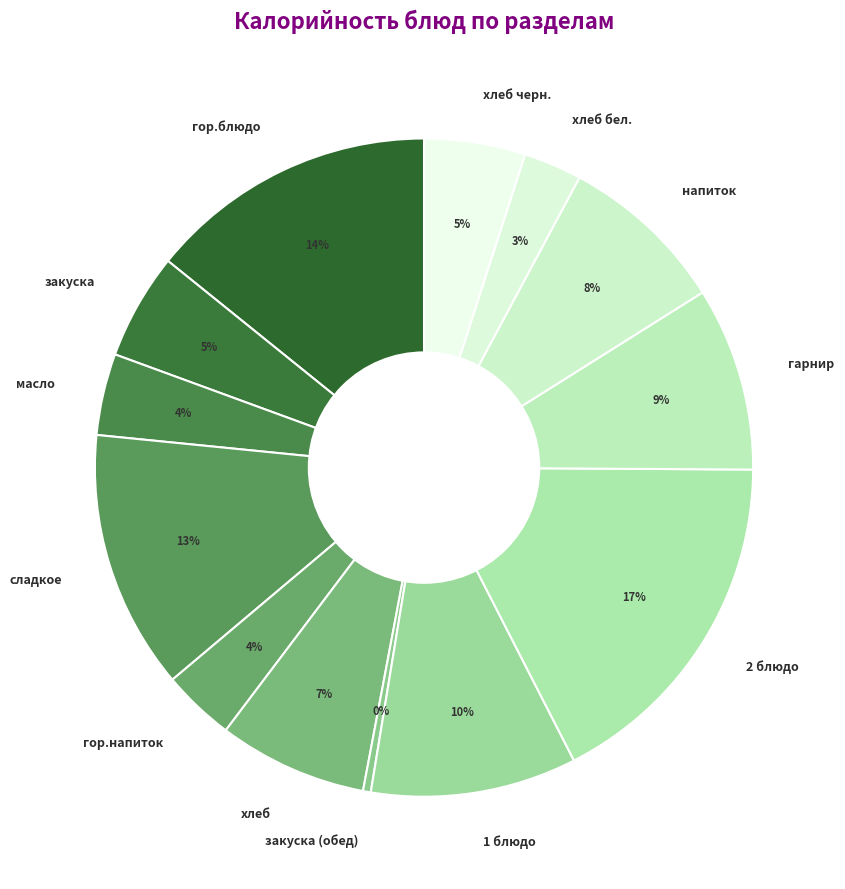

How many segments does this pie chart have?

13